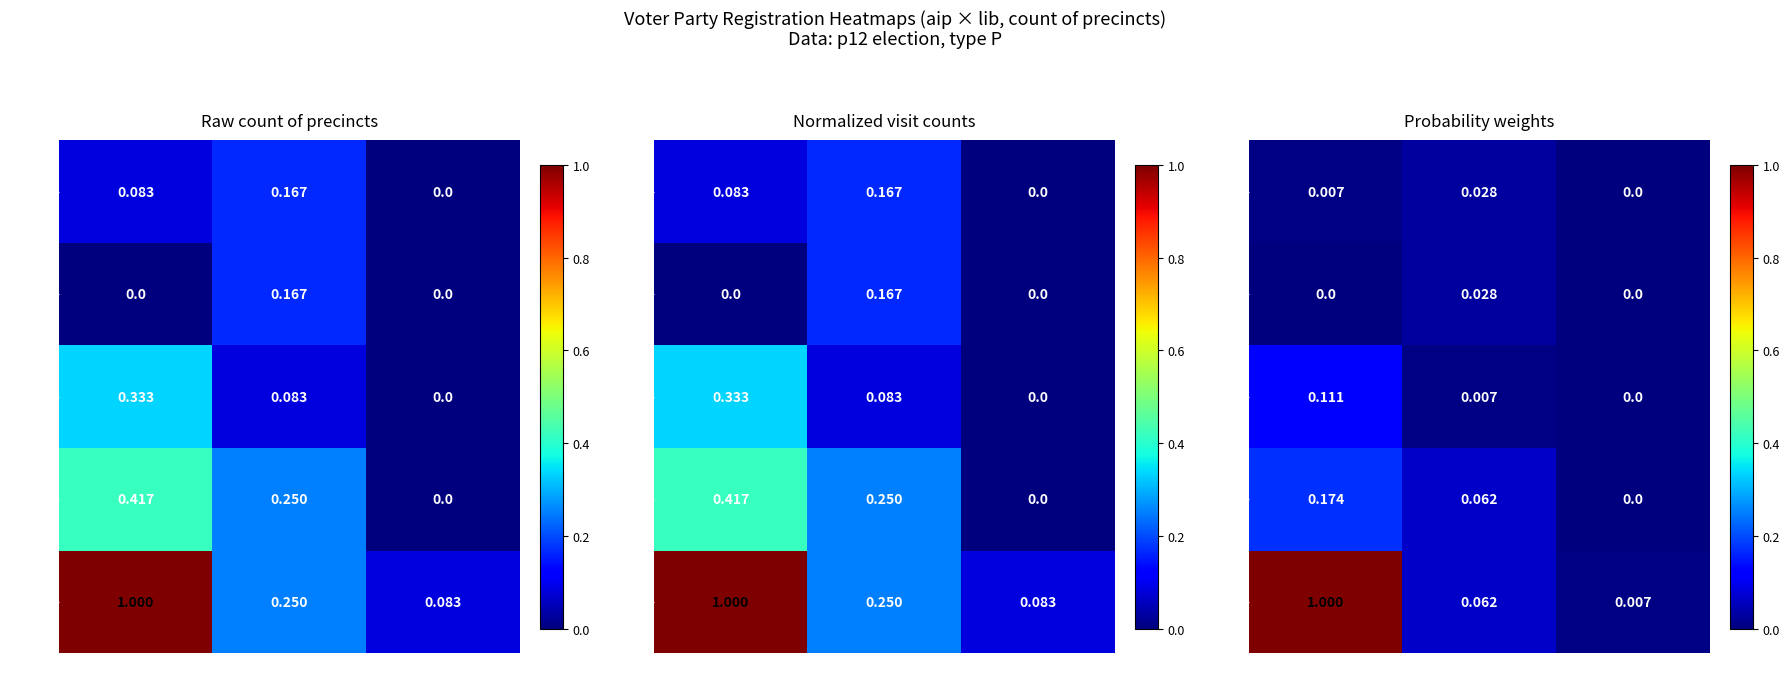

At which label is aip=0 closest to 0?

lib=2